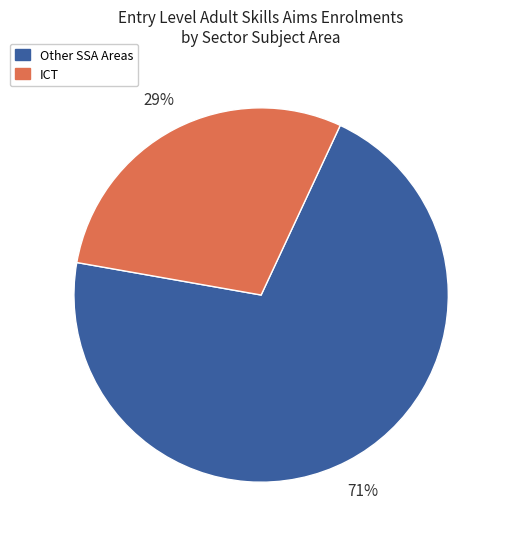

Does any single category account for the majority?

Yes